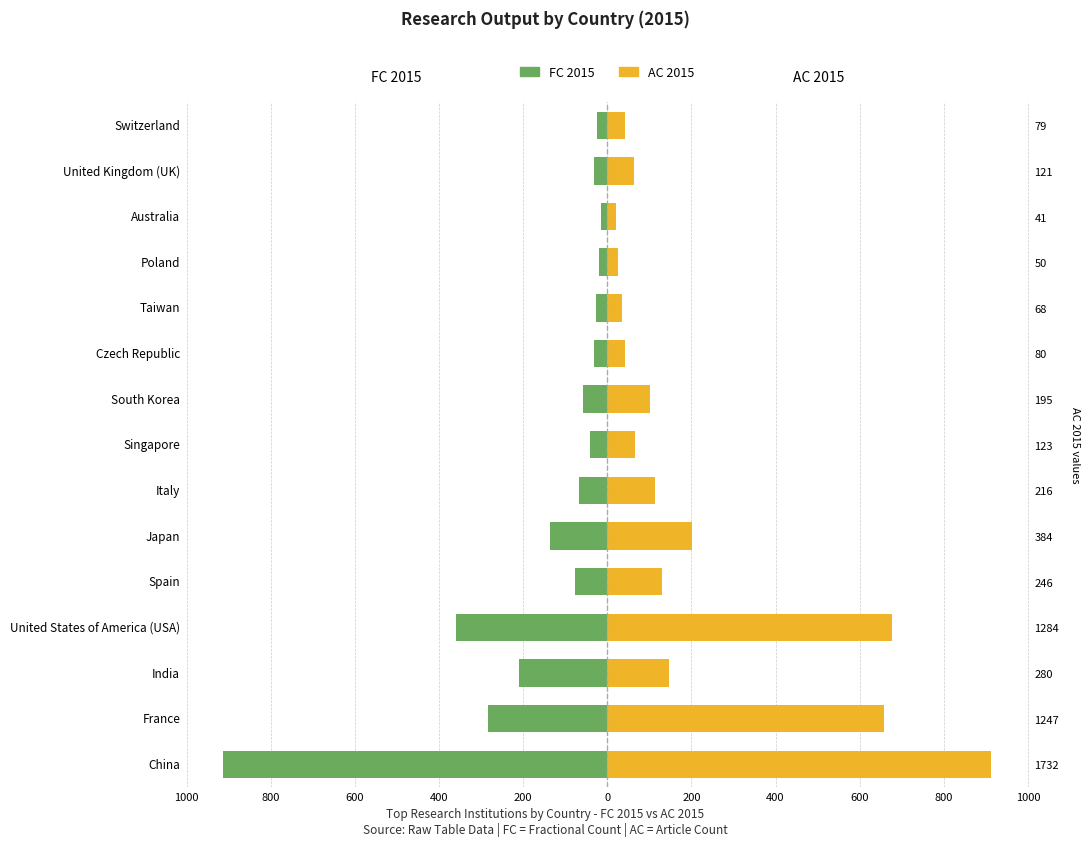

Count the number of categories in the chart.

15